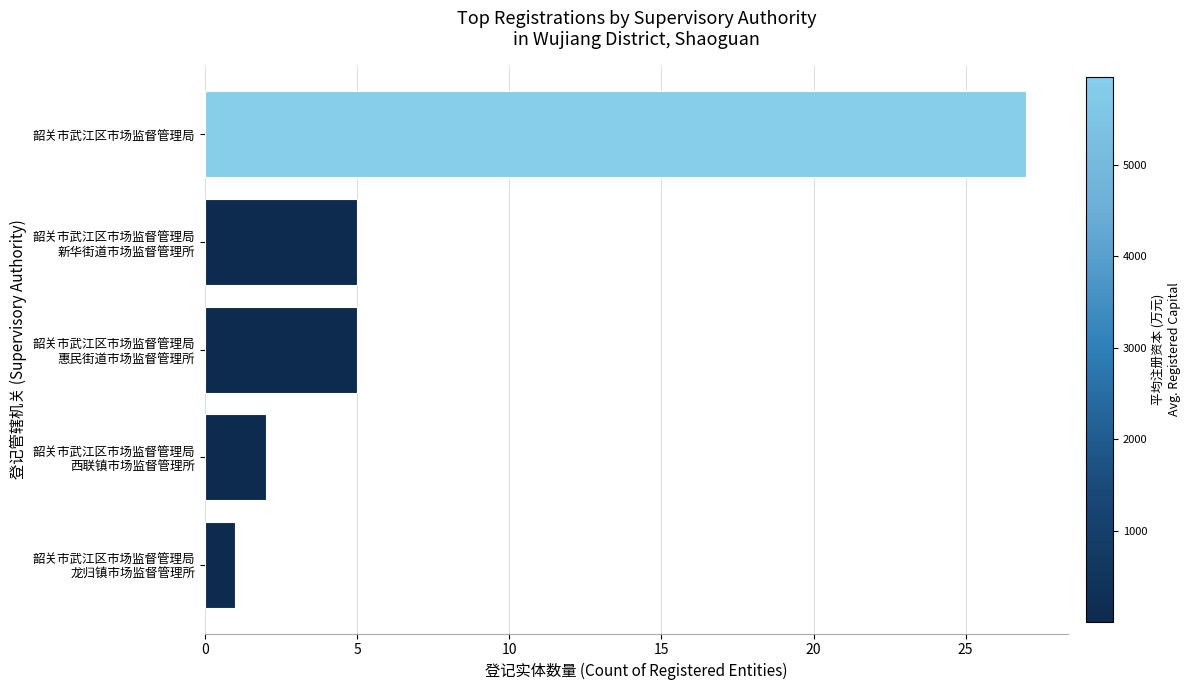

The chart shows a value of 27 at 韶关市武江区市场监督管理局. True or false?

True